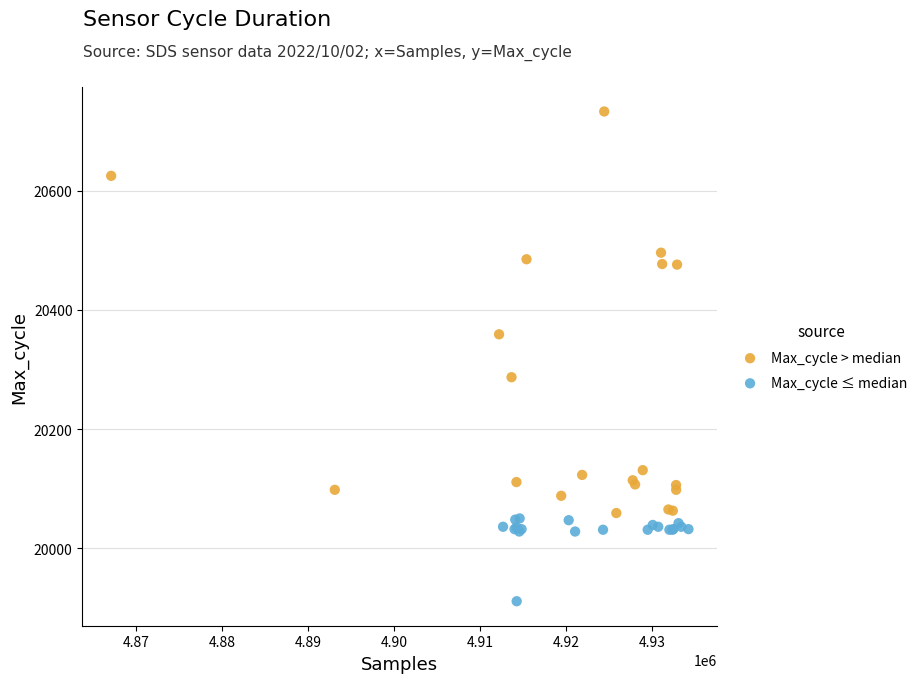

Which series has the largest Y range (max minus min)?

Max_cycle > median